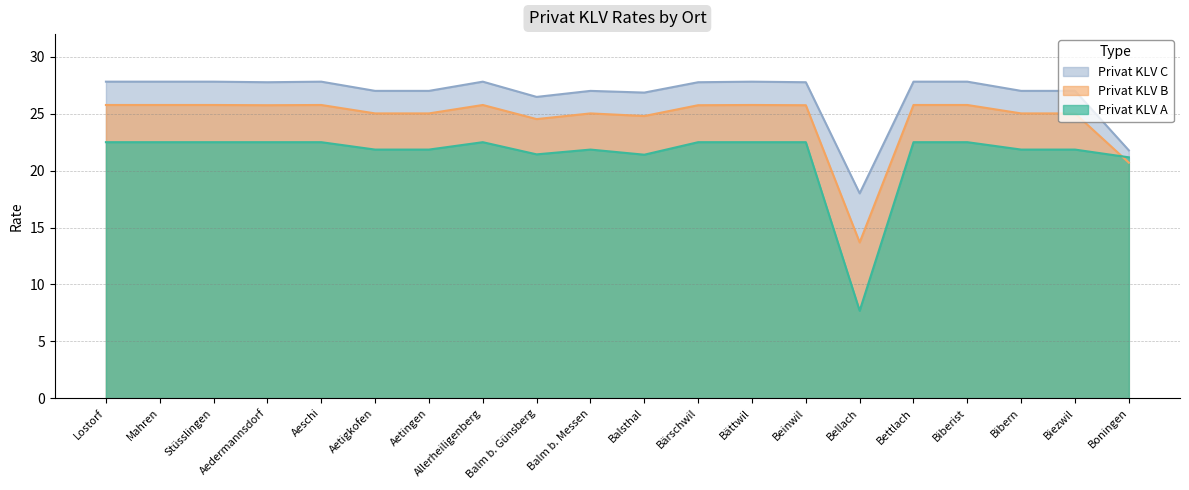

List the series in order of their overall mean, lowest first.

Privat KLV A, Privat KLV B, Privat KLV C